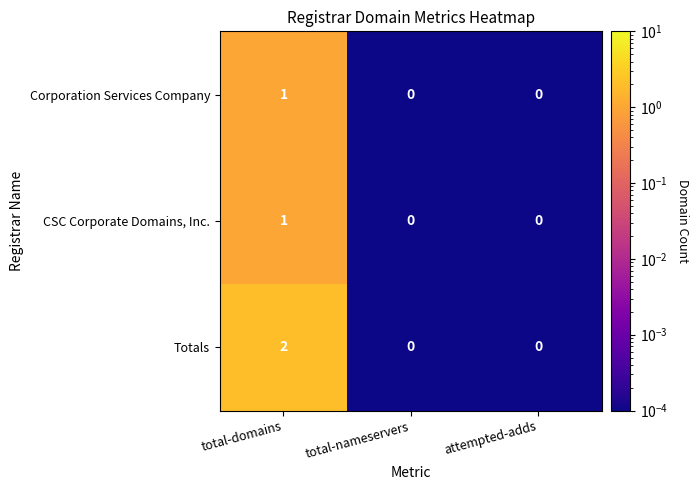

Which series changed the most between total-domains and attempted-adds?

Totals